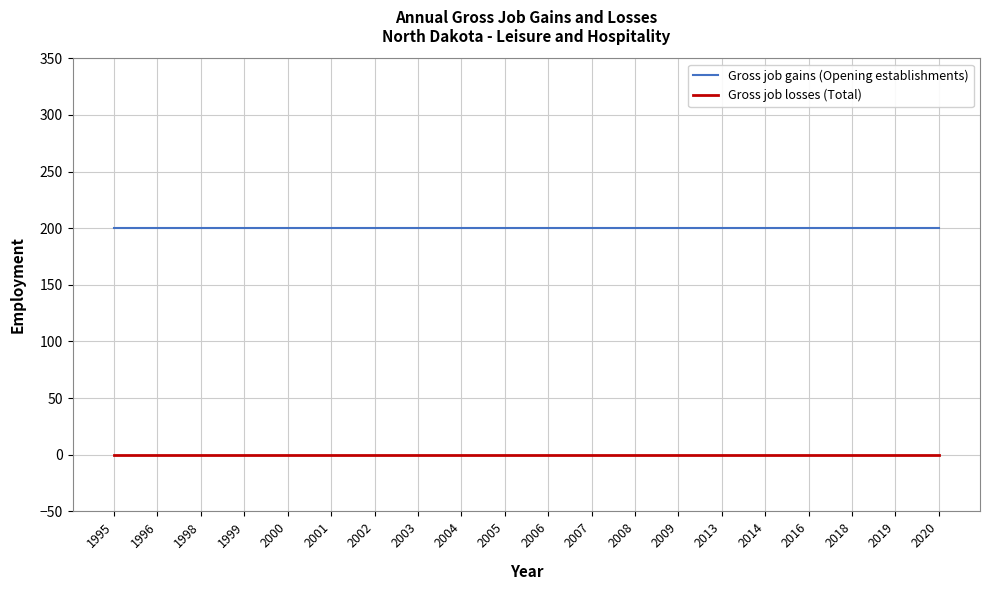

What is the difference between the highest and lowest values at 2008?

200